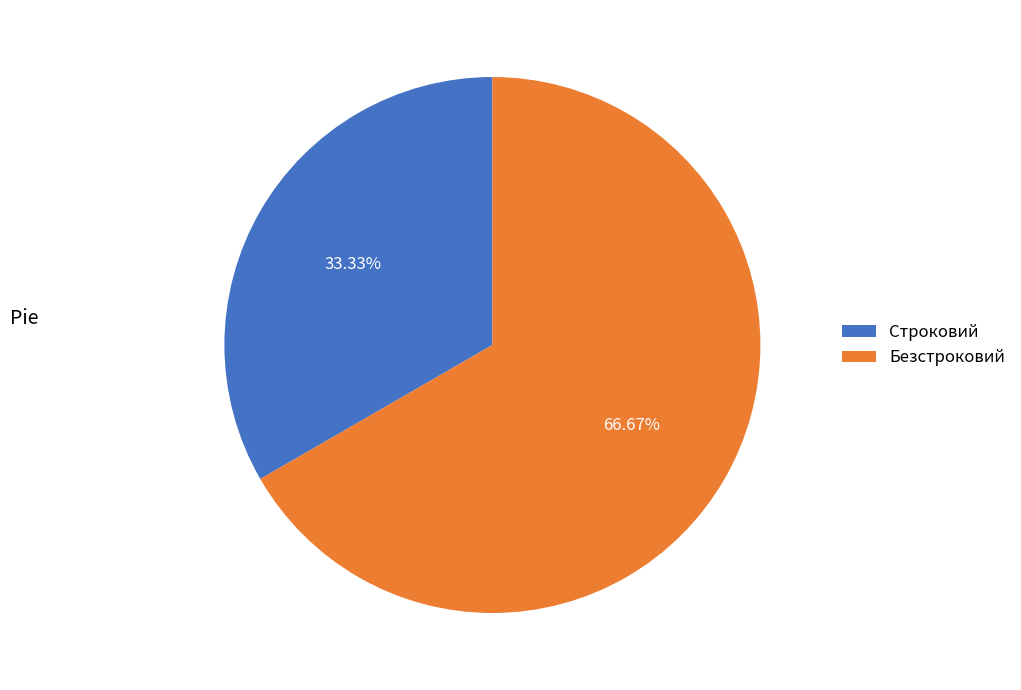

What is the ratio of the value at Строковий to the value at Безстроковий?

0.5